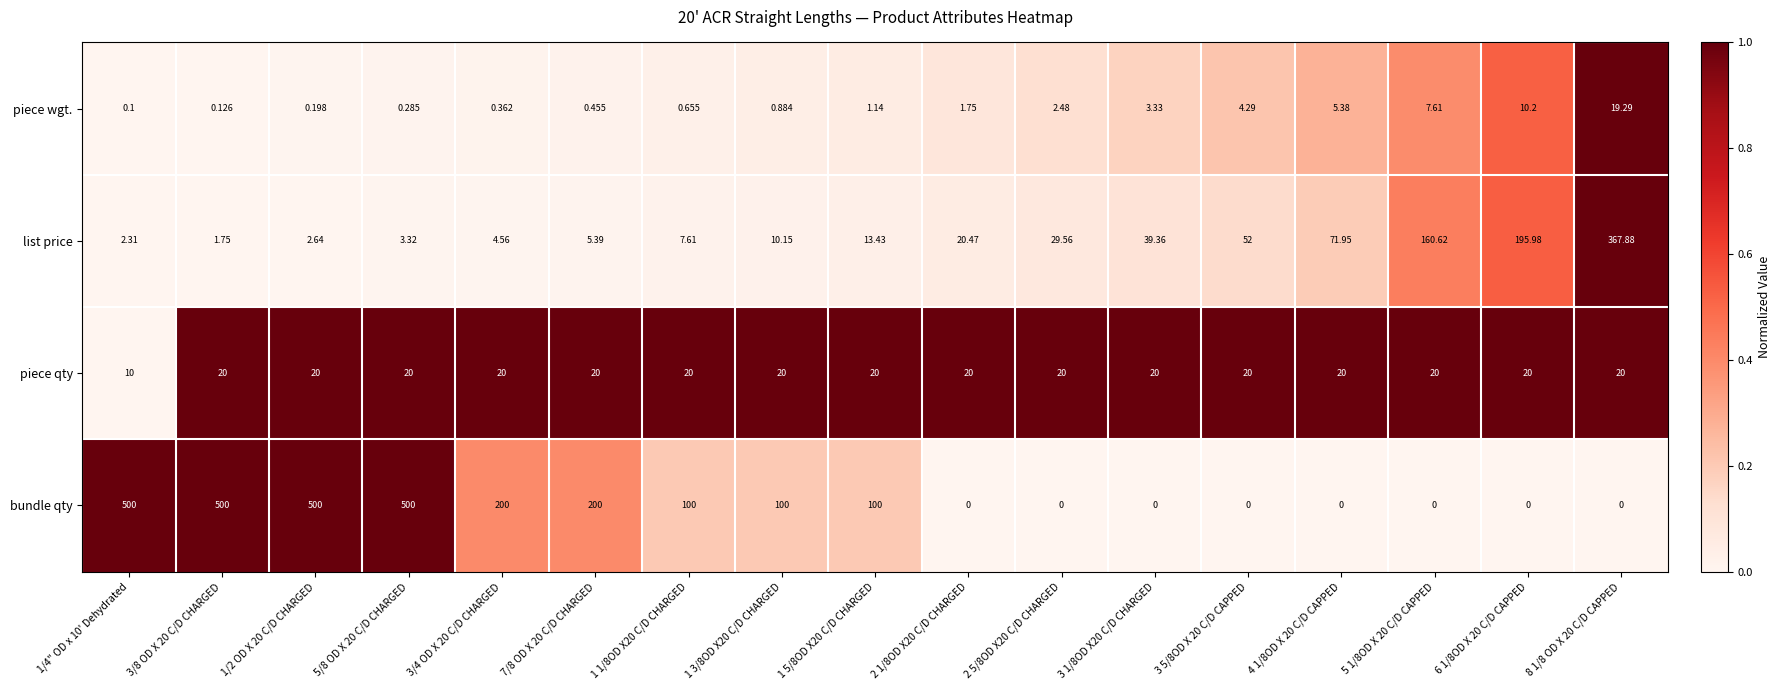

What is the difference between the highest and lowest values at 1 1/8OD X20 C/D CHARGED?

99.3